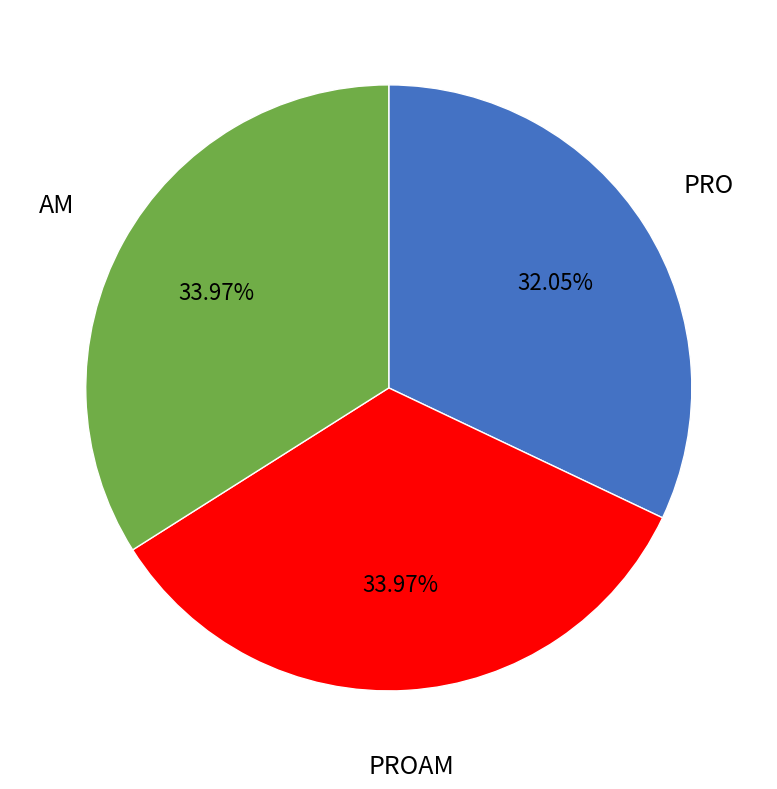

How many segments does this pie chart have?

3